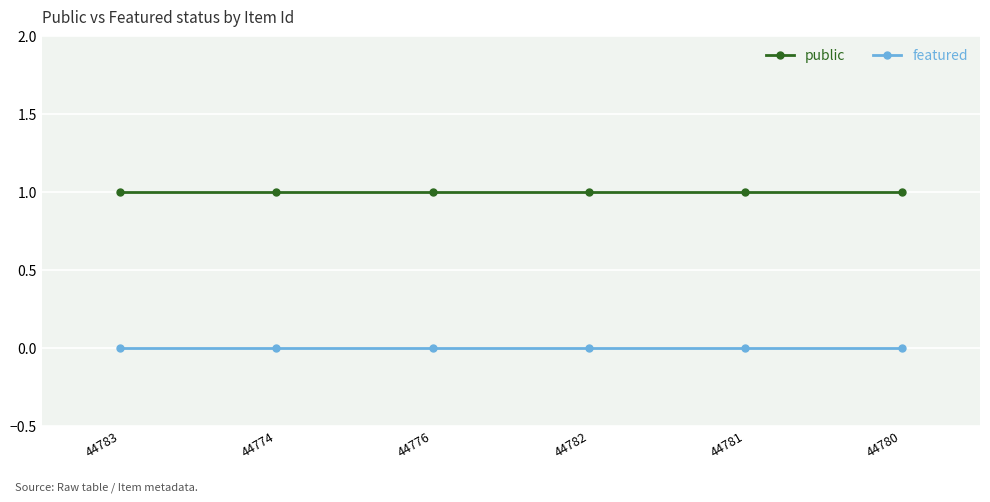

What is the maximum value shown in the chart?

1